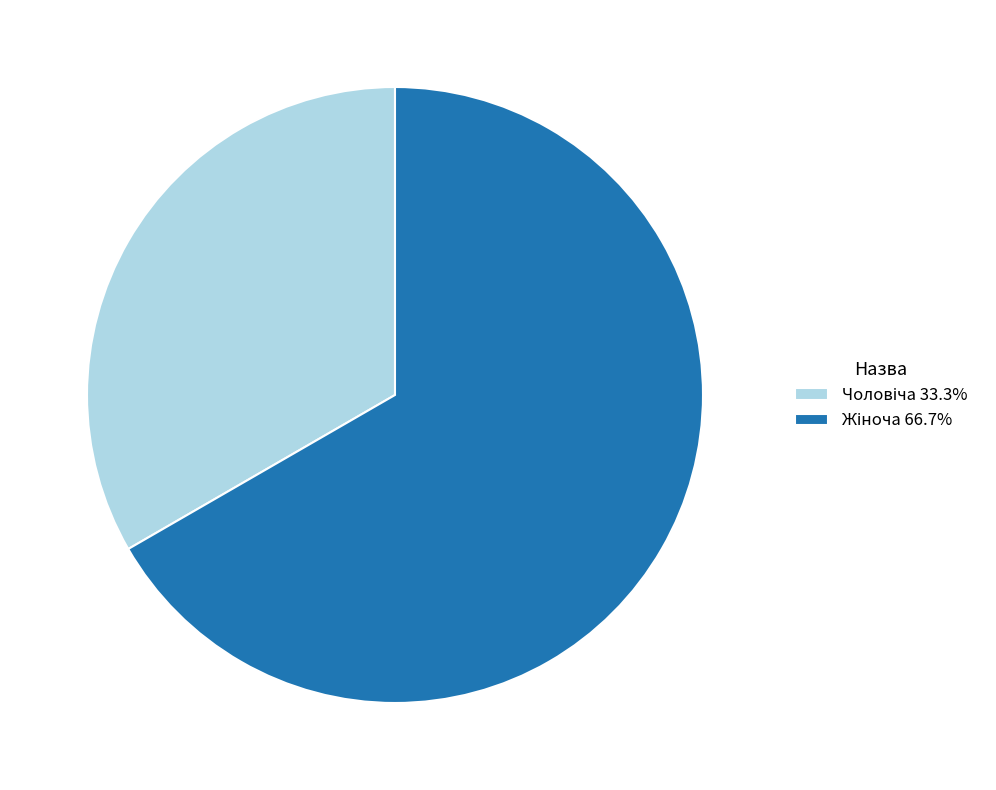

How many slices are in this pie chart?

2